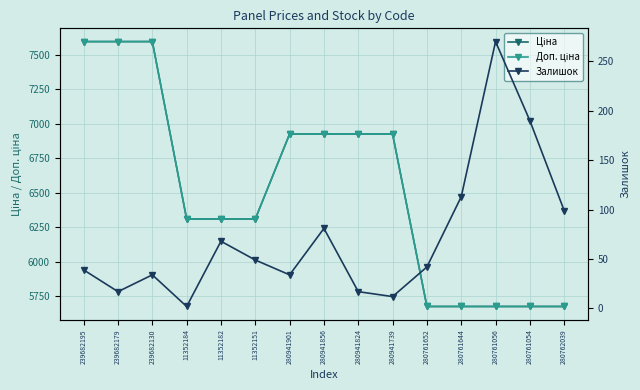

What is the difference between the second highest and second lowest values in the Залишок series?

178.0